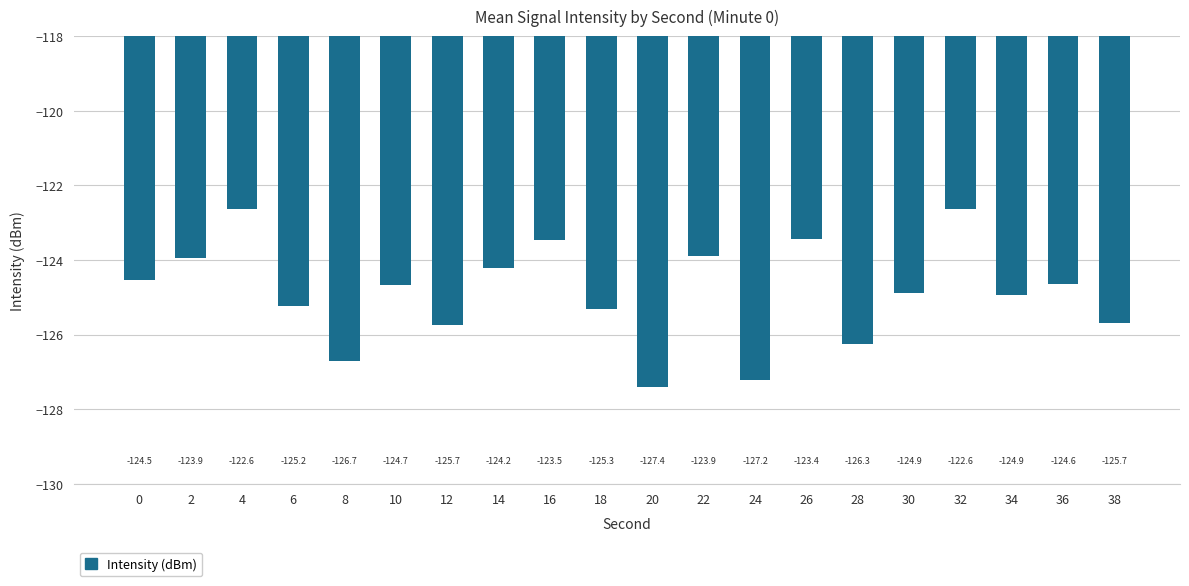

True or false: the data shows -124.9 at 30.

True